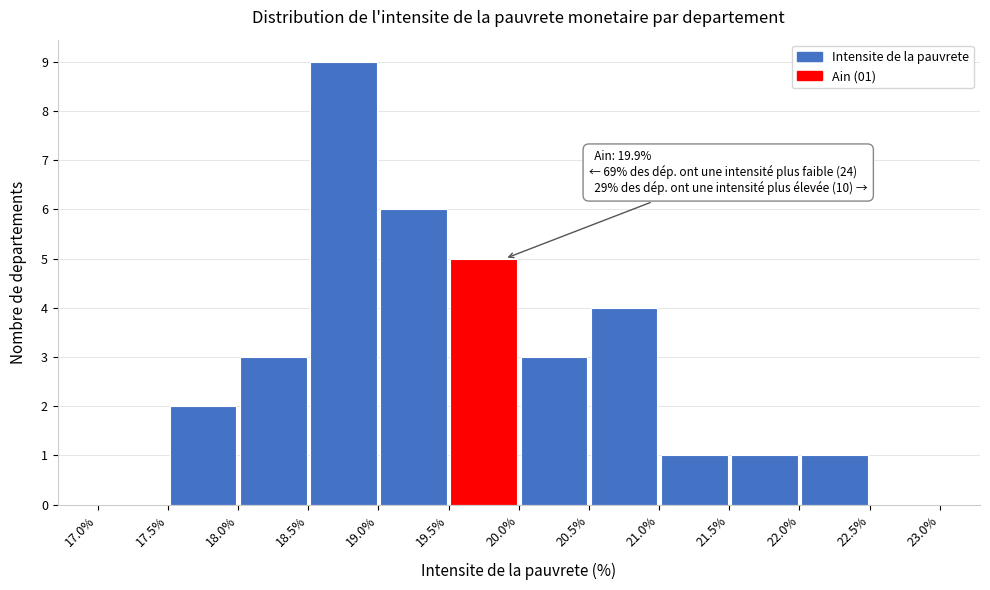

Over which range of the x-axis is the bar tallest?

18.5% to 19.0%